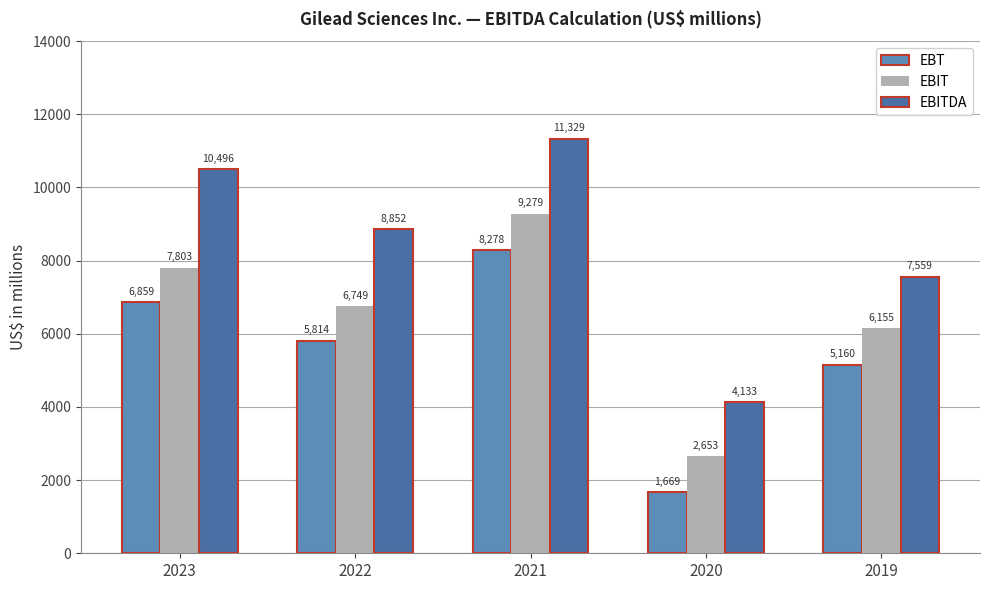

Which series has the largest total across all categories?

EBITDA